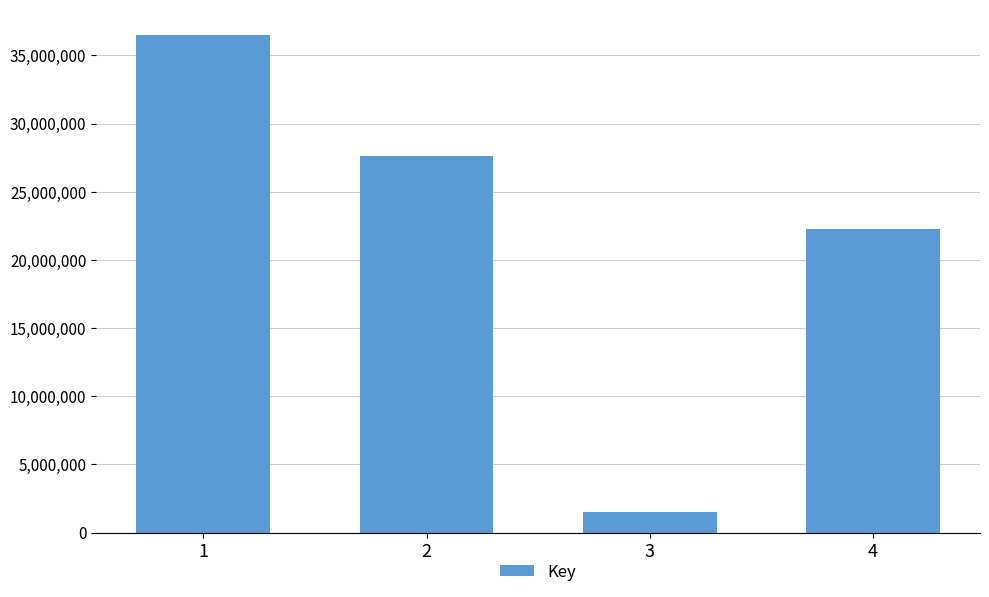

Between 1 and 2, which is larger?

1